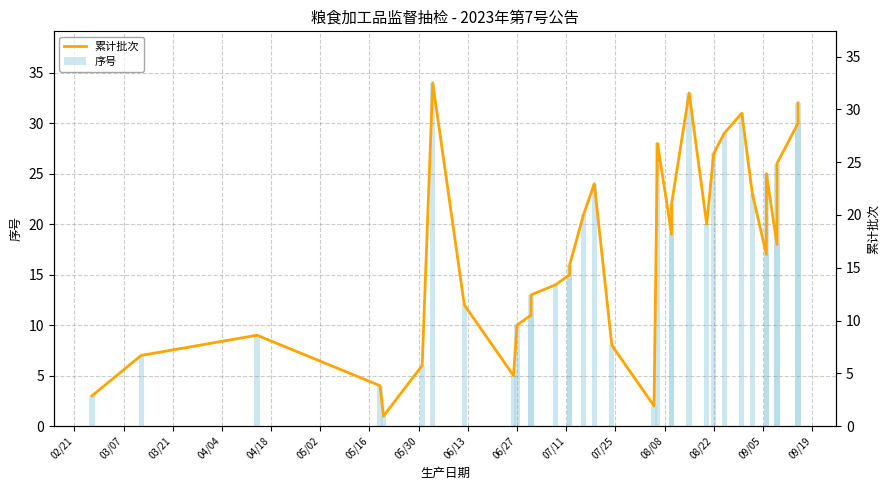

What are all the series names shown in the legend?

累计批次, 序号